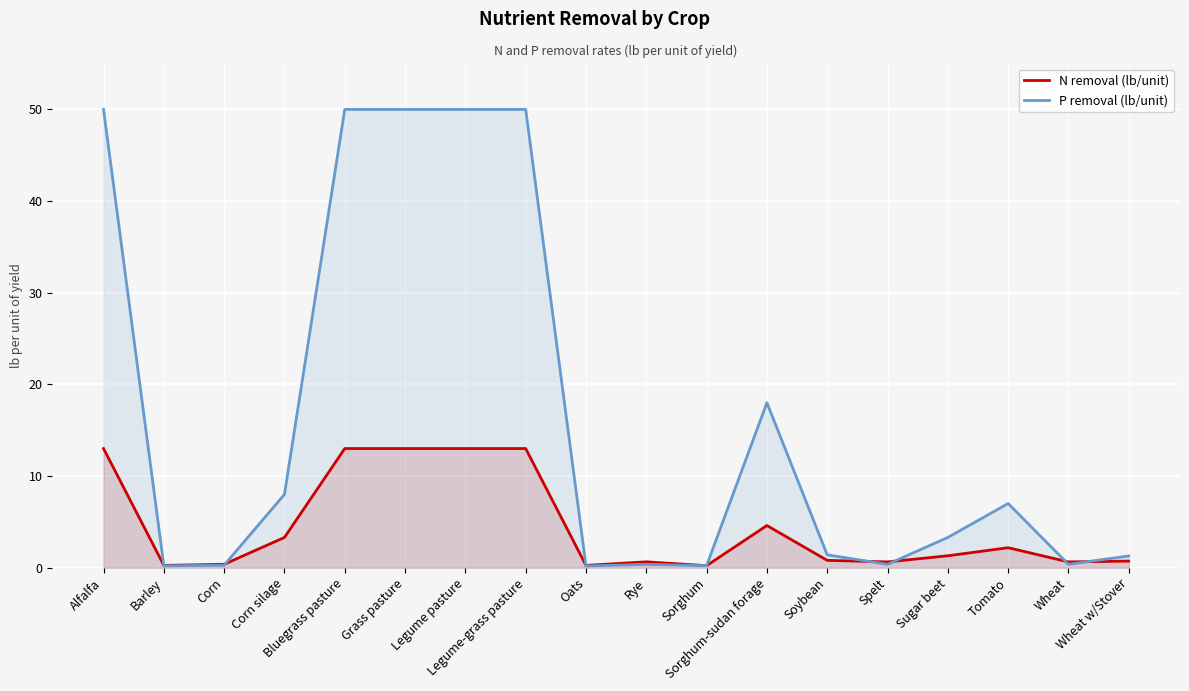

How many intersections are there between P removal (lb/unit) and N removal (lb/unit)?

7